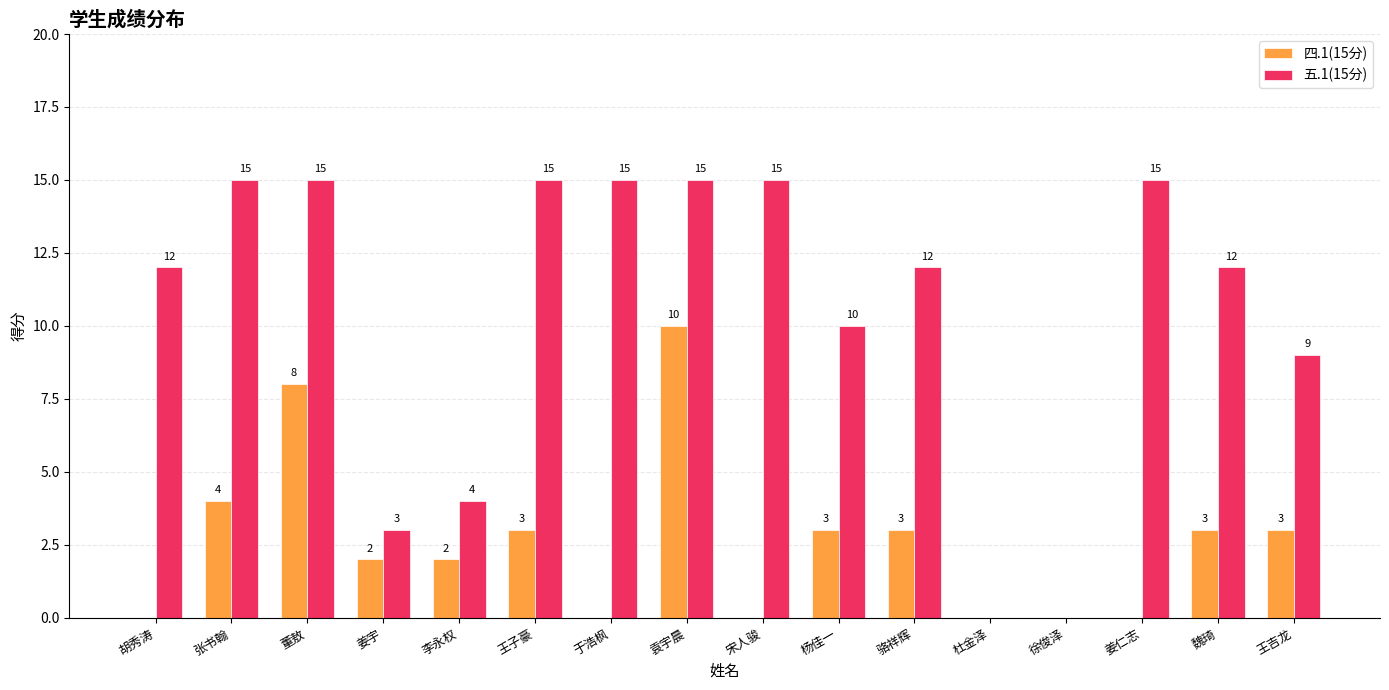

Count the 四.1(15分) values in the range 0 to 3.

13